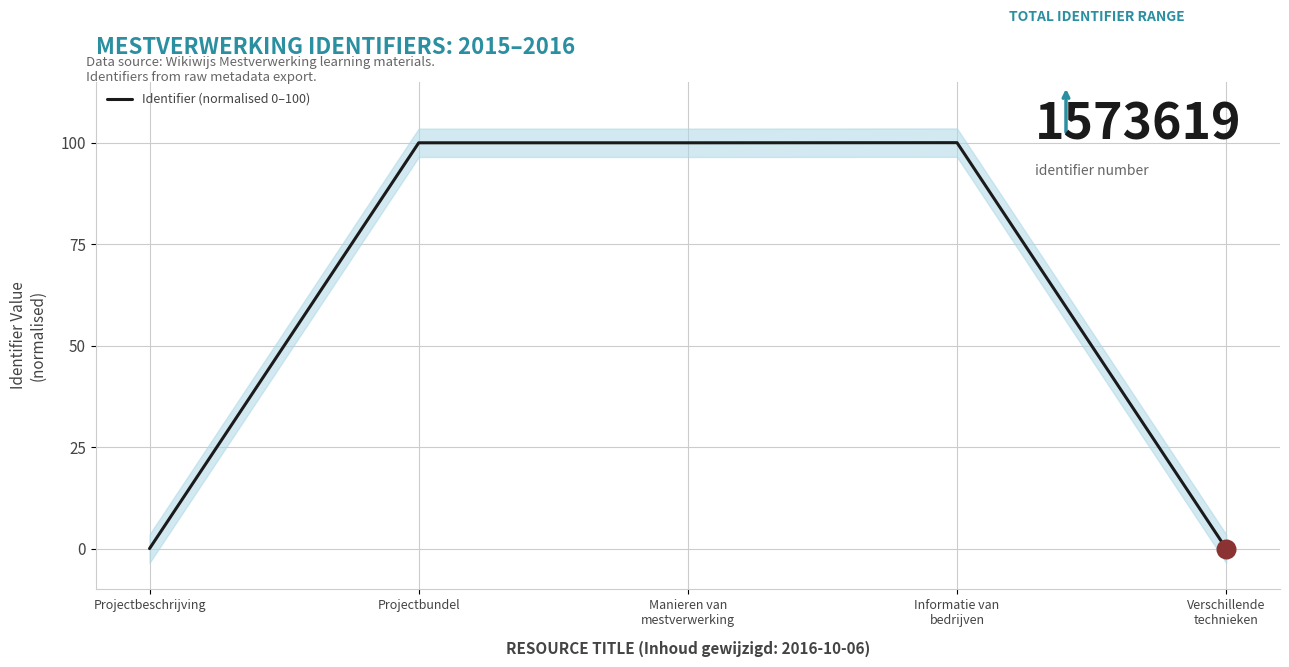

What is the change in value from Manieren van
mestverwerking to Verschillende
technieken?

-100.0